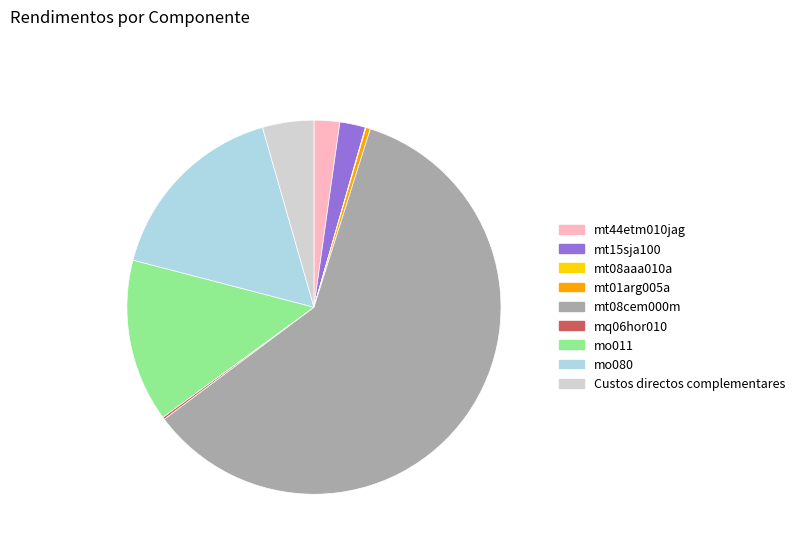

What is the largest slice in the pie chart?

mt08cem000m